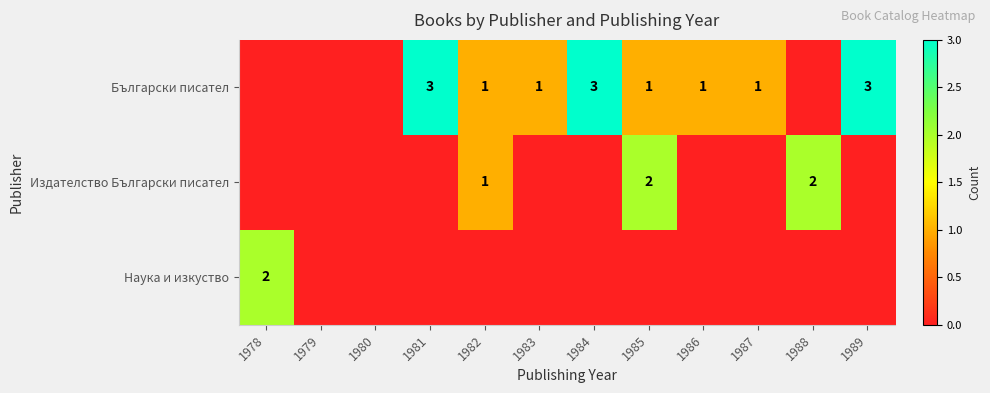

Is it true that Наука и изкуство equals 3 at 1978?

False